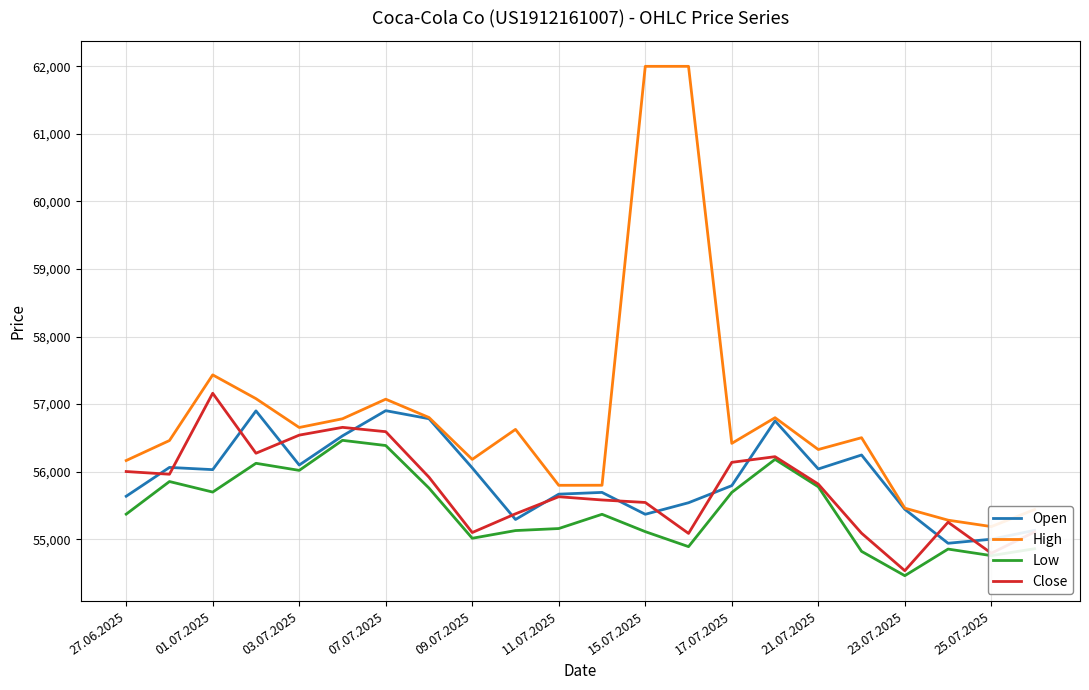

Count the number of categories in the chart.

22